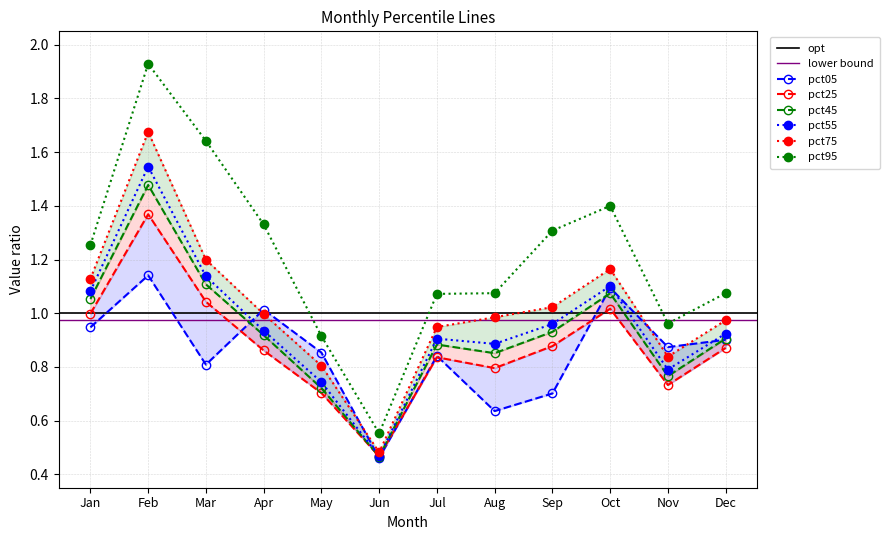

The value of pct55 at Feb is 0.6. True or false?

False